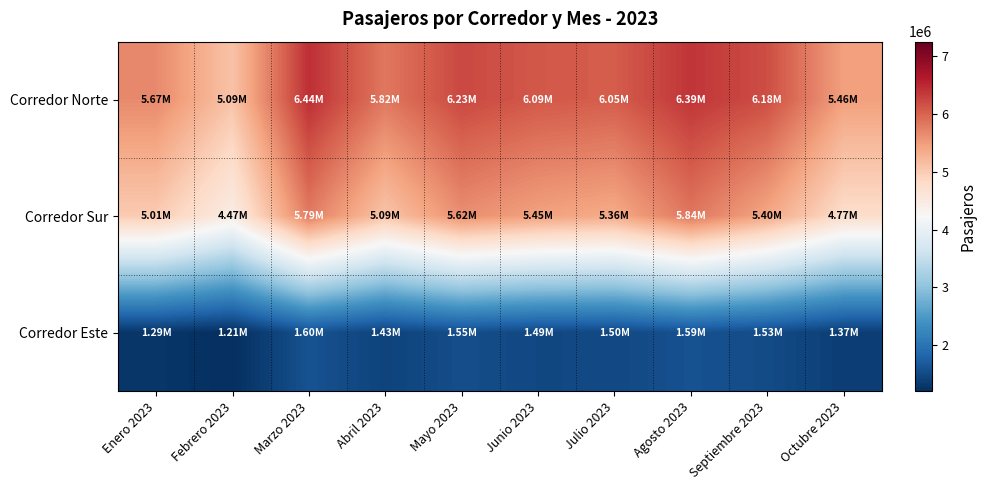

How many data points does each series have?

10